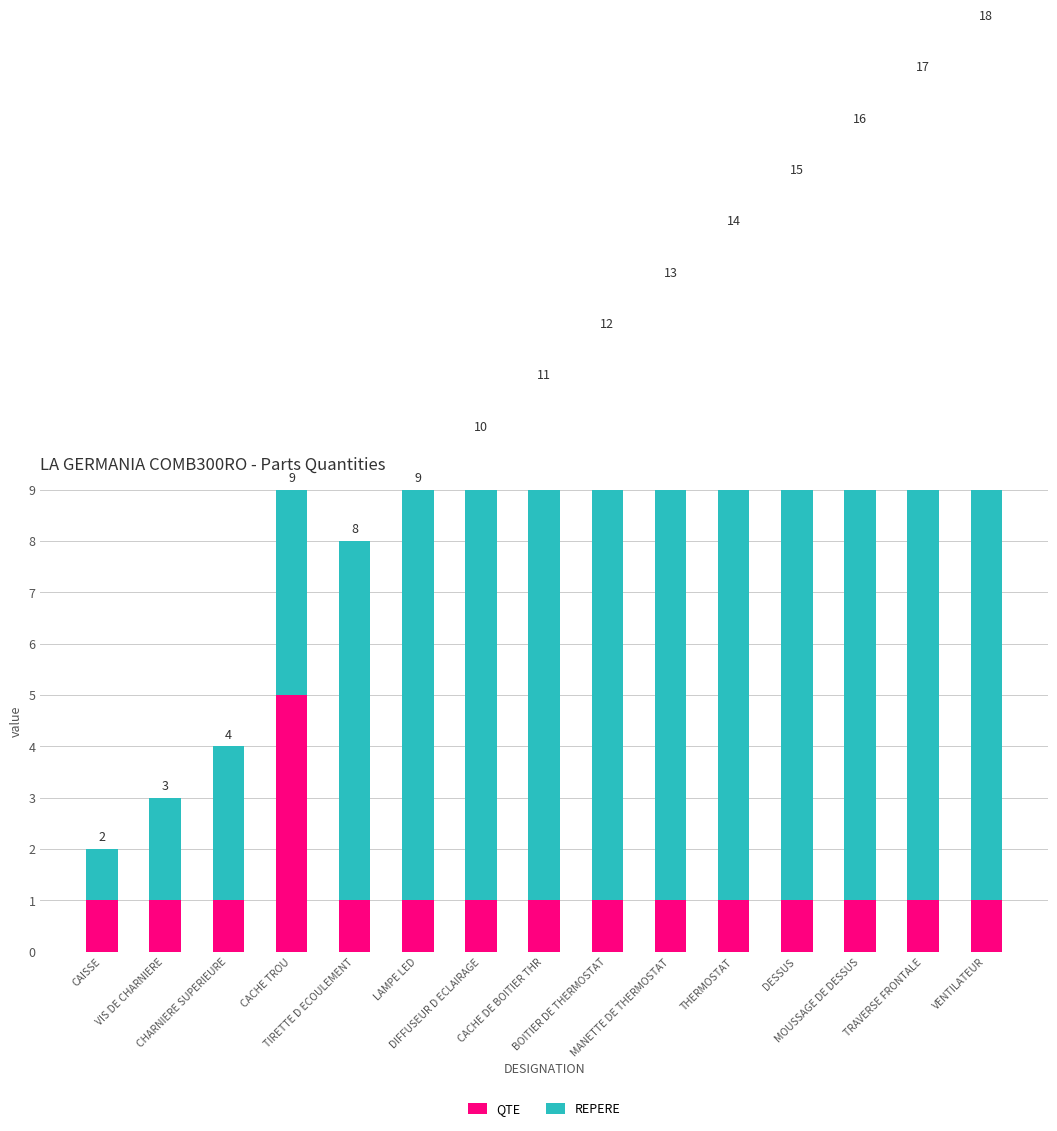

What is the spread (max minus min) of values at DESSUS?

13